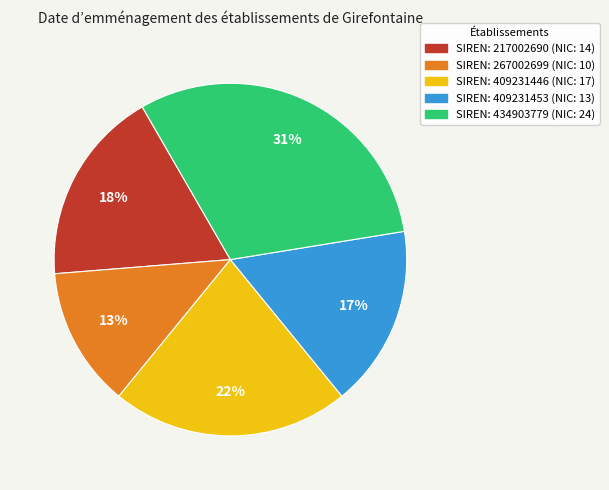

To the nearest percent, what is the difference between the largest and smallest slice percentages?

18%